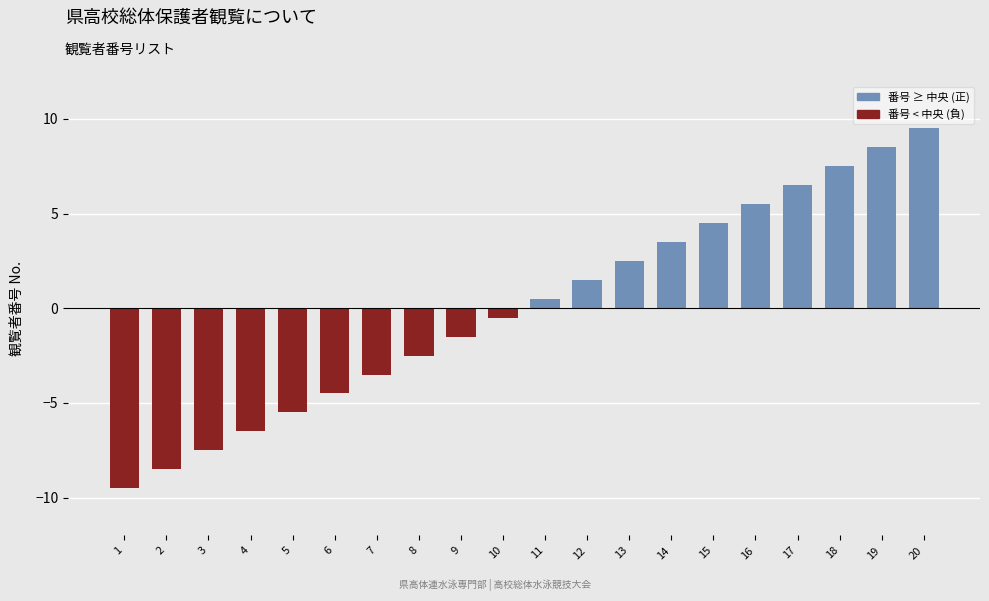

The value of Positive (観覧者番号 ≥ 中央値) at 14 is 3.5. True or false?

True